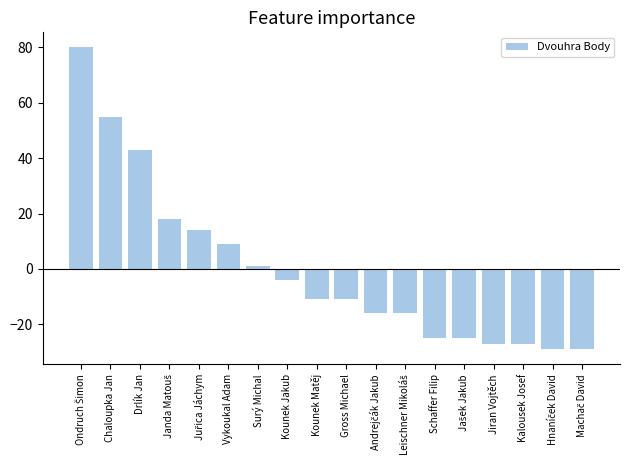

The chart shows a value of 1 at Surý Michal. True or false?

True